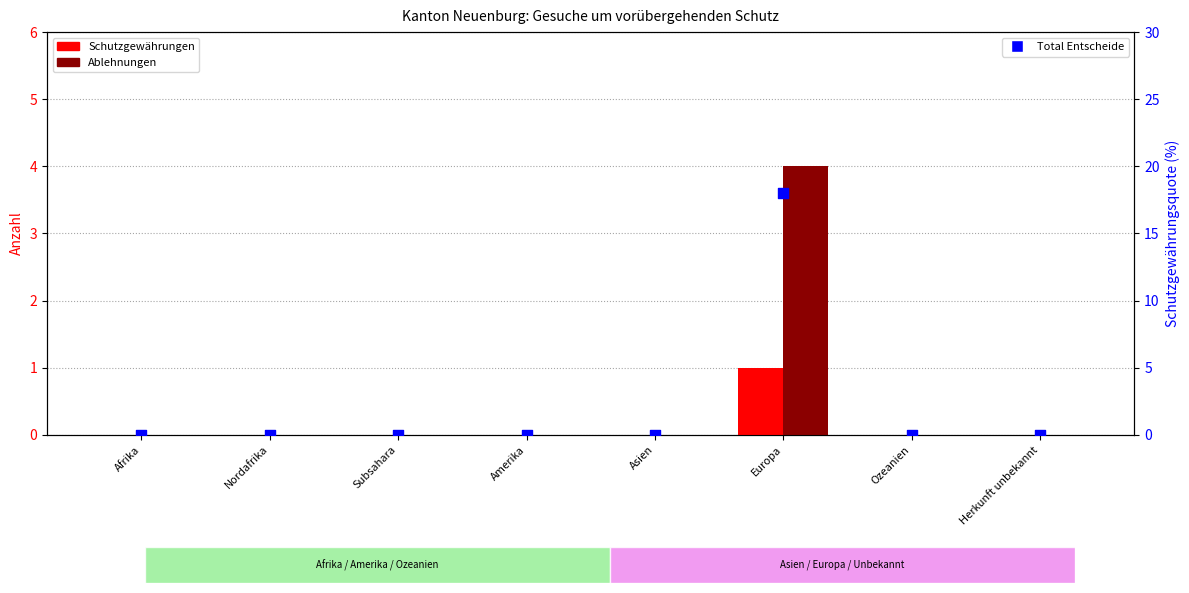

Is the value of Total Entscheide at Europa greater than the value of Schutzgewährungen at Amerika?

Yes